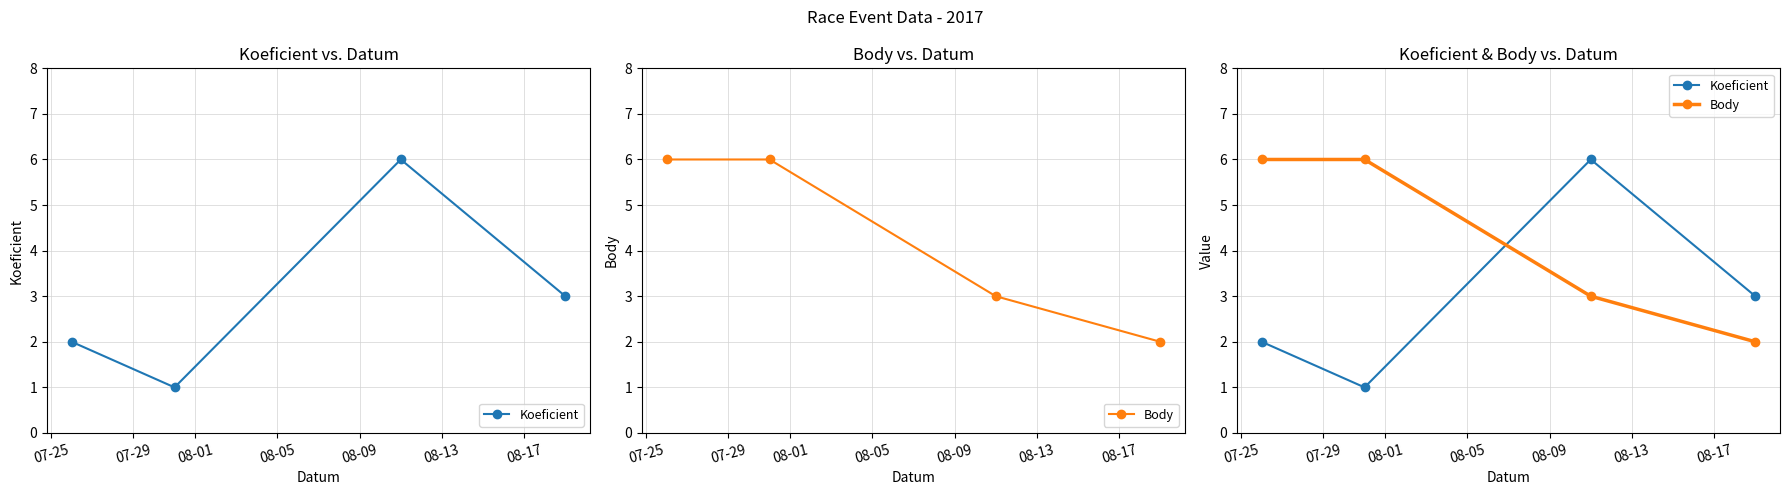

List the series in order of their peak value, highest first.

Koeficient, Body